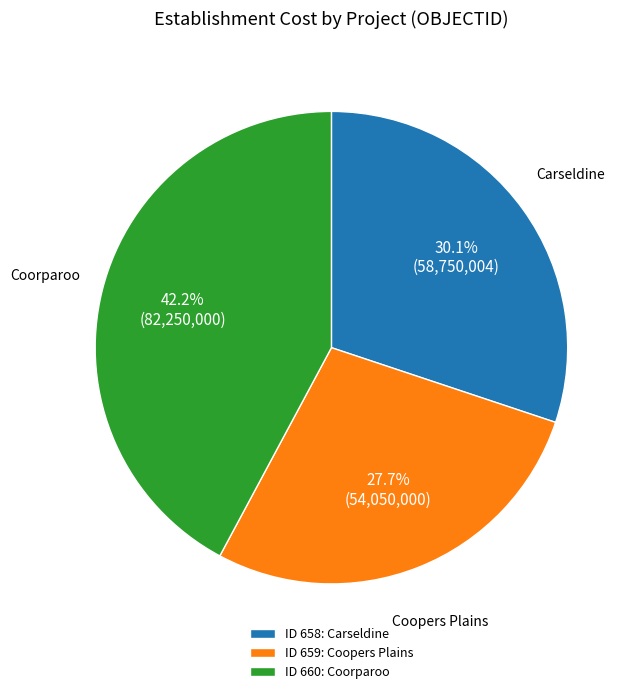

Rank the categories by value from lowest to highest.

ID 659: Coopers Plains, ID 658: Carseldine, ID 660: Coorparoo